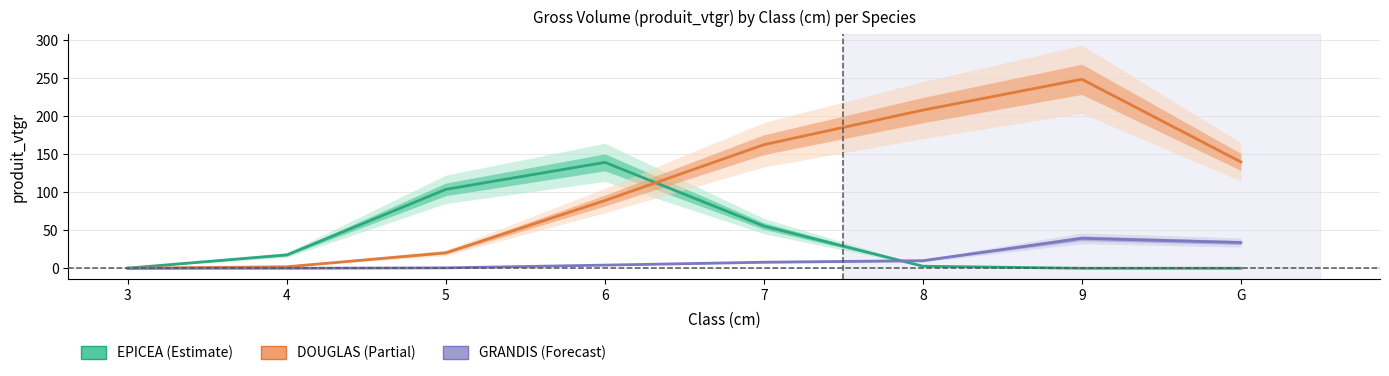

At which category is the sum across all series the highest?

9